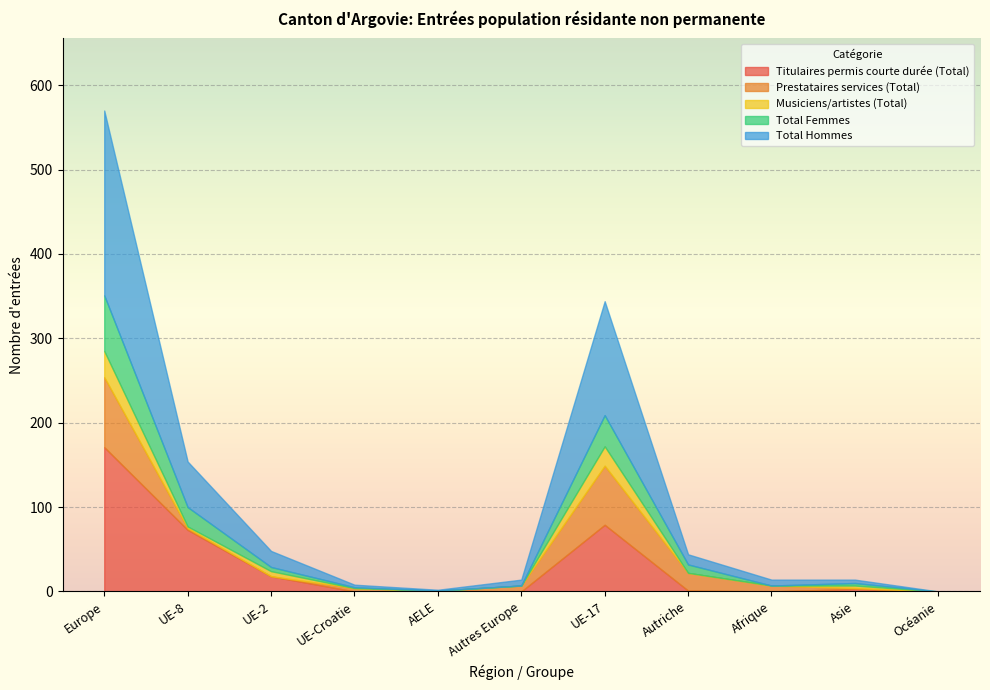

True or false: Titulaires permis courte durée (Total) has a value of 3 at Asie.

True